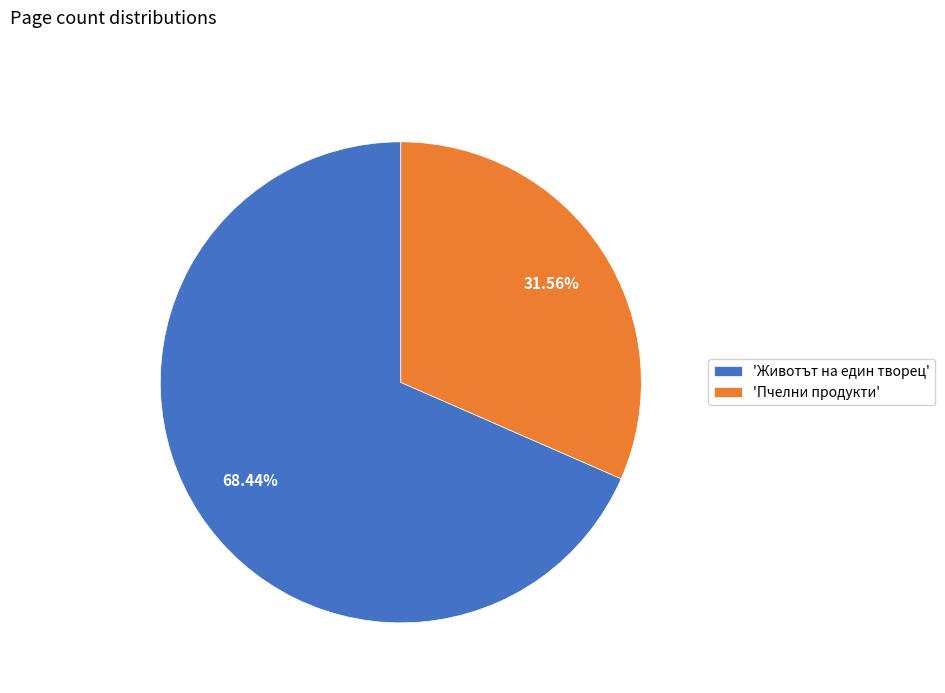

What is the ratio of the value at 'Пчелни продукти' to the value at 'Животът на един творец'?

0.5